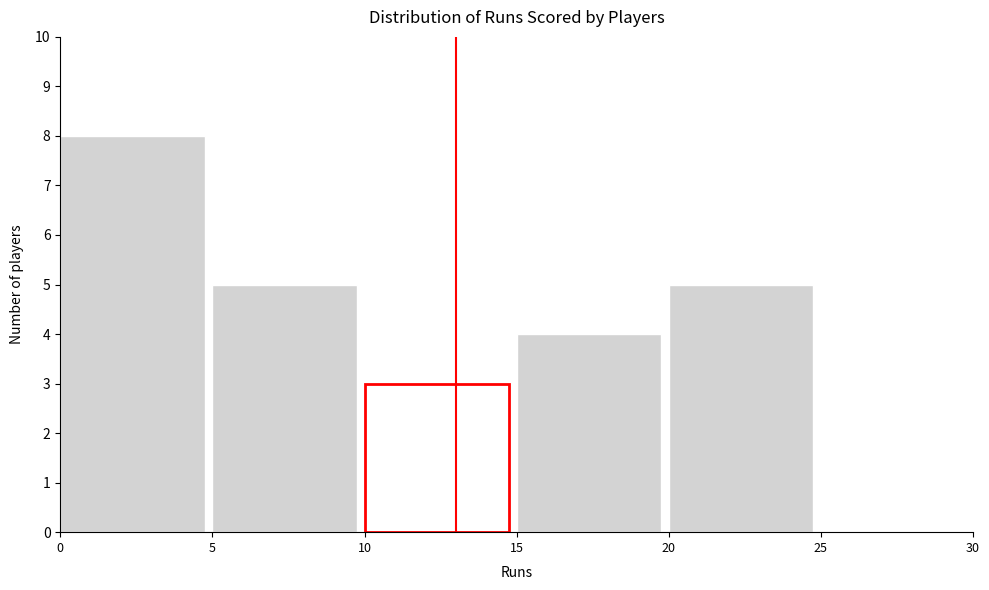

Reading left to right, list every bar in this chart as the range it spans on the x-axis followed by its height. The values are not printed on the chart, so give them approximately, as read against the axis.

0 to 5: 8
5 to 10: 5
10 to 15: 3
15 to 20: 4
20 to 25: 5
25 to 30: 0